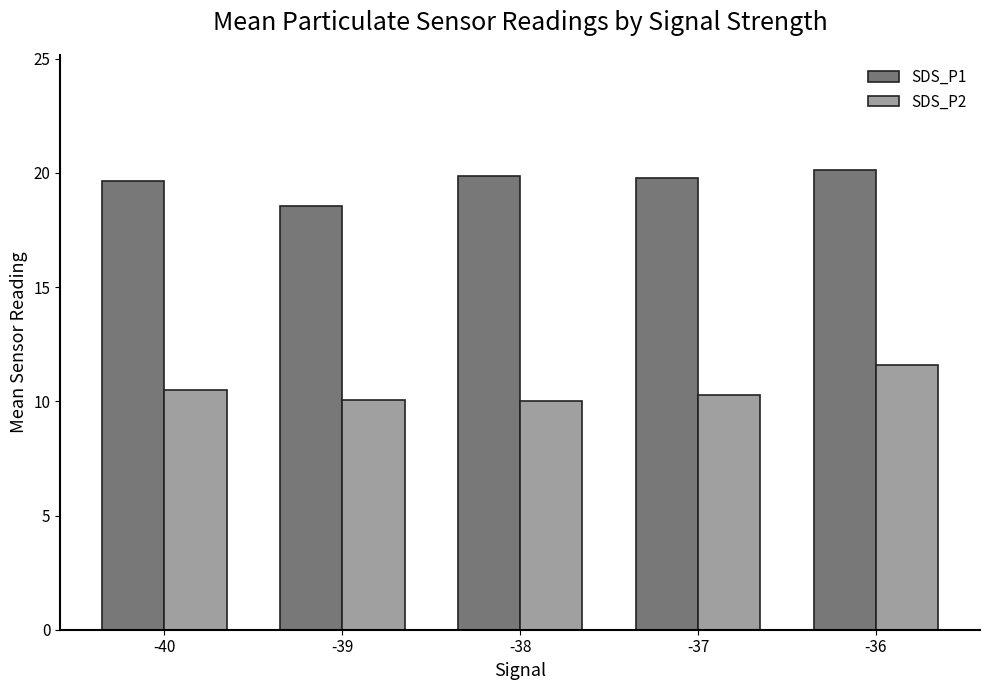

At which category is the sum across all series the highest?

-36